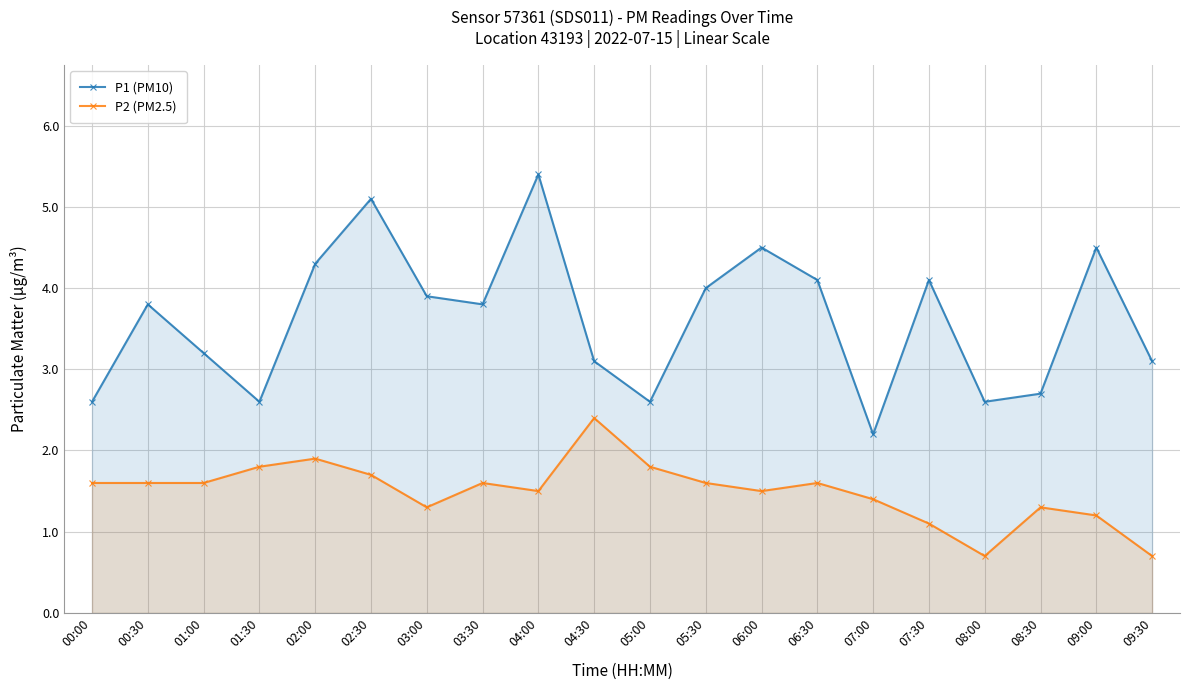

What is the difference between the highest and lowest values at 04:00?

3.9